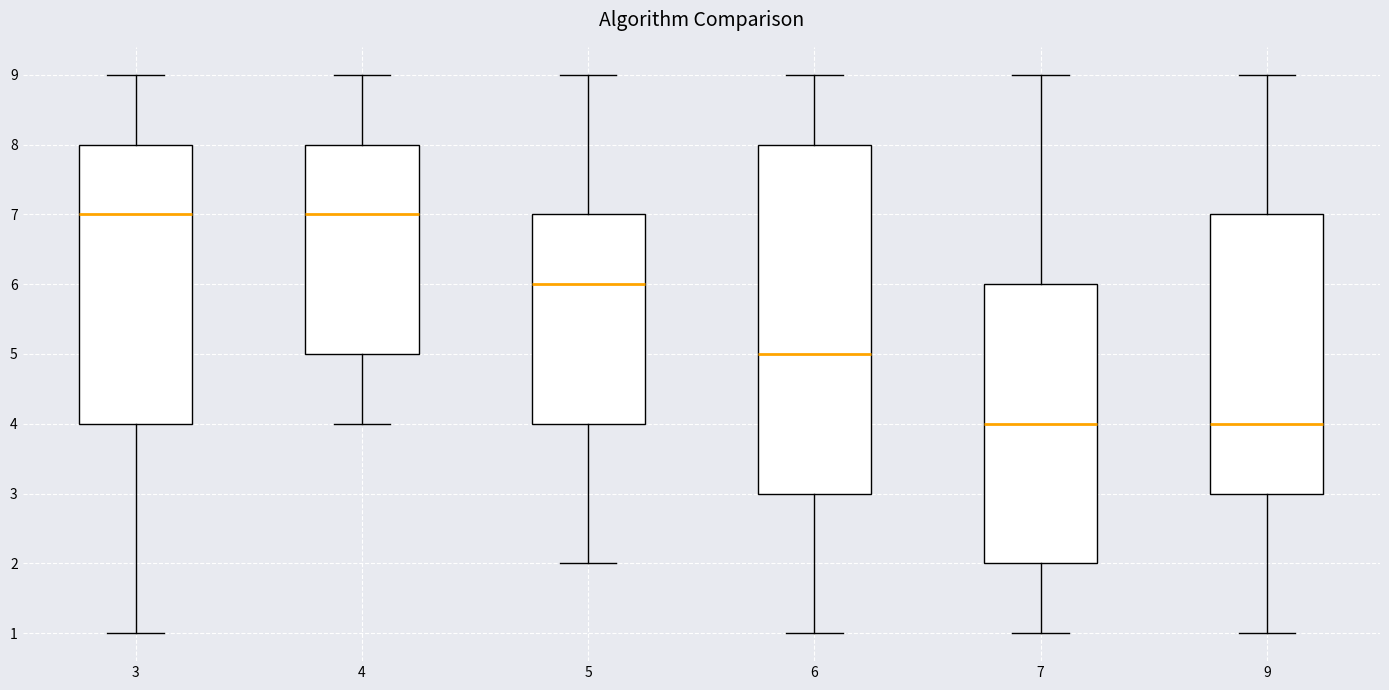

Reading left to right, transcribe this box plot: for each box, give where its median line is, the range the box spans, and where its two whiskers end, as read against the y-axis. The values are not printed on the chart, so give them approximately, as read against the axis.

3: median 7, box 4 to 8, whiskers 1 to 9
4: median 7, box 5 to 8, whiskers 4 to 9
5: median 6, box 4 to 7, whiskers 2 to 9
6: median 5, box 3 to 8, whiskers 1 to 9
7: median 4, box 2 to 6, whiskers 1 to 9
9: median 4, box 3 to 7, whiskers 1 to 9